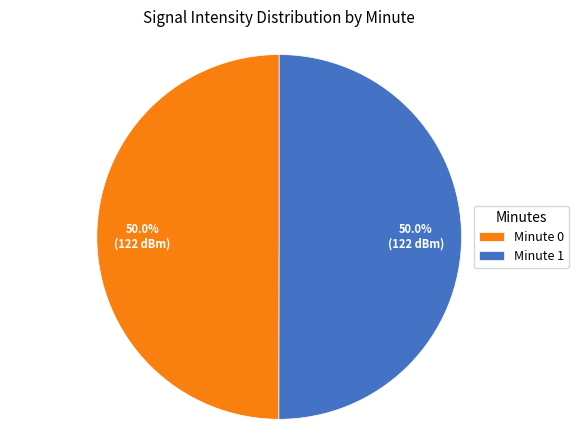

How much of the chart is everything except Minute 1?

50.0%